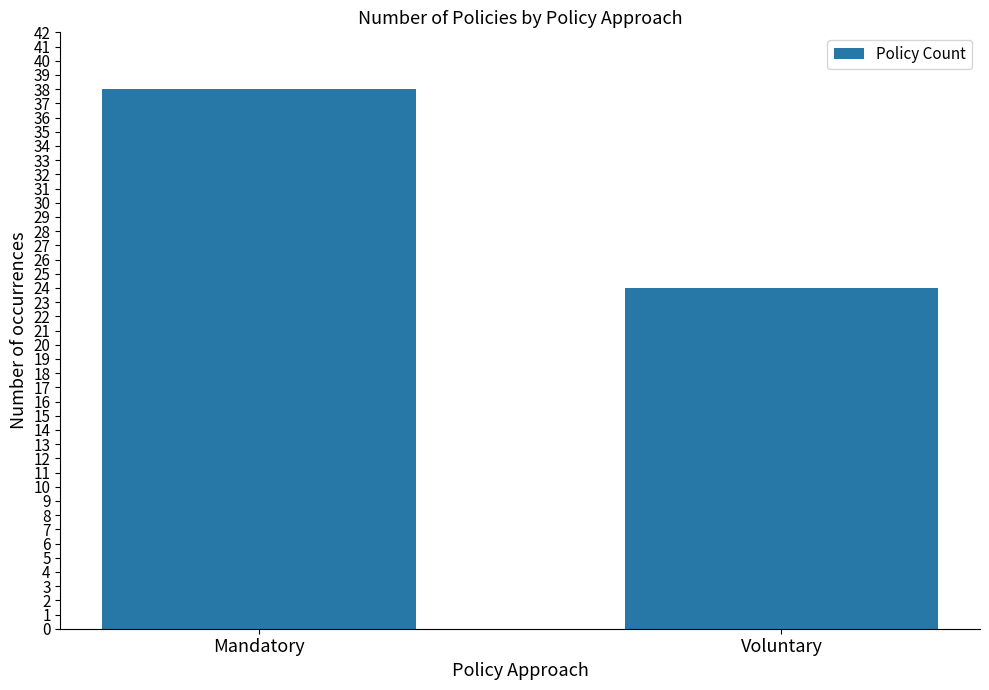

What is the value of the 2nd bar from the left?

24